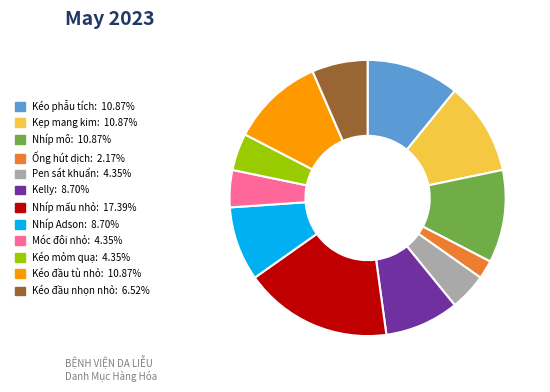

What is the smallest slice in the pie chart?

Ống hút dịch